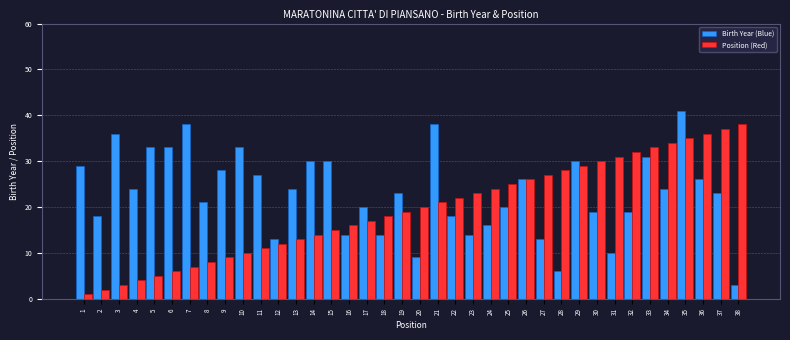

What are all the series names shown in the legend?

Birth Year (Blue), Position (Red)